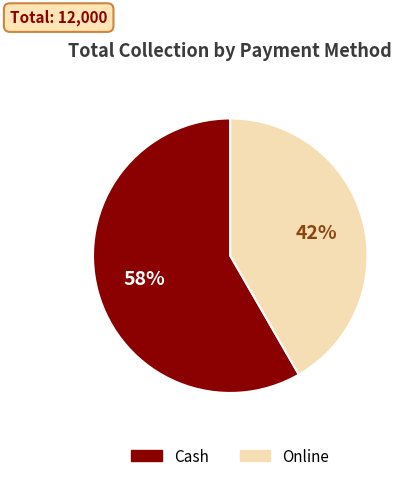

Between Cash and Online, which is larger?

Cash